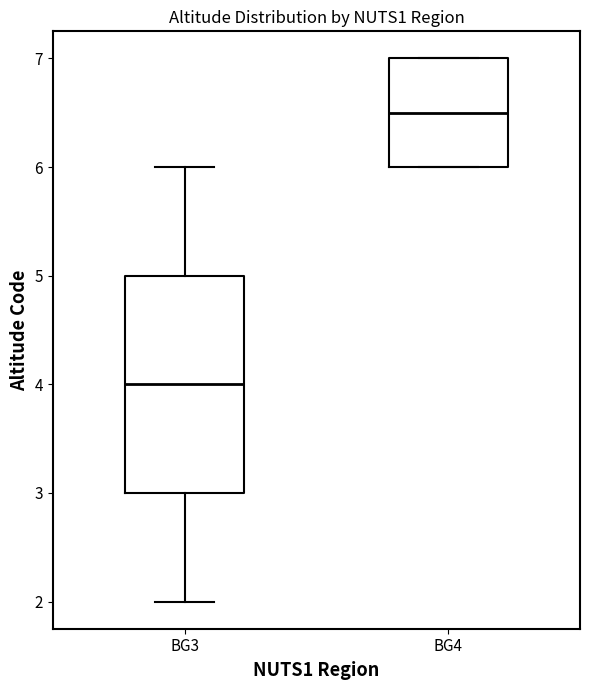

Comparing the boxes themselves (not the whiskers), which one is the tallest?

BG3